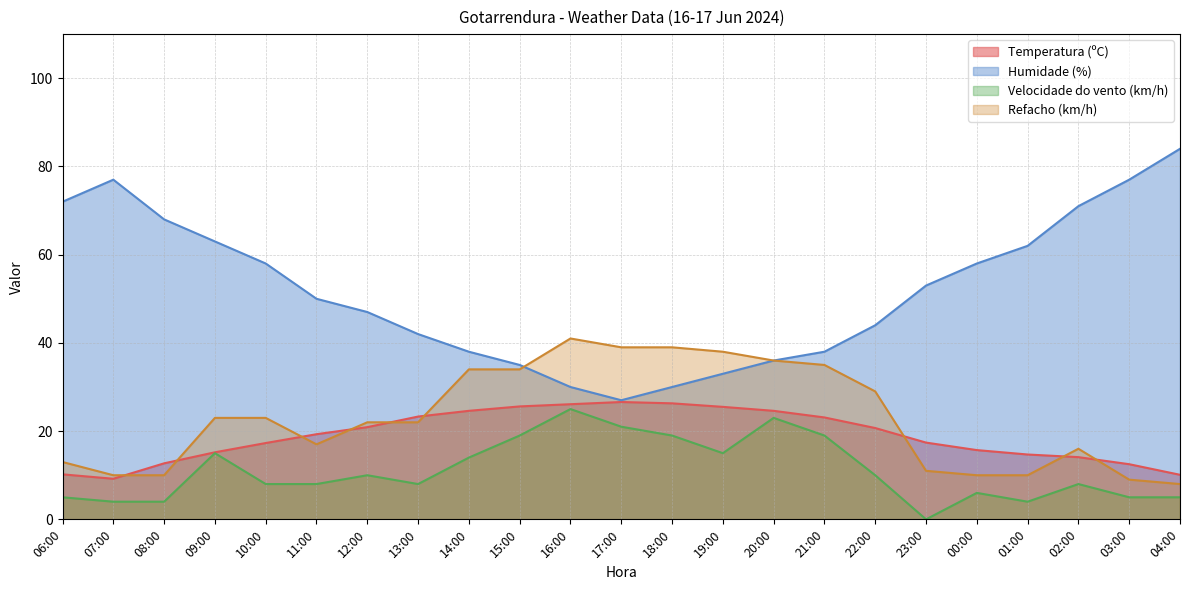

Reading right to left, what are all the values shown in this chart?

Temperatura (ºC): 04:00=10.1	03:00=12.5	02:00=14.1	01:00=14.7	00:00=15.7	23:00=17.4	22:00=20.7	21:00=23.1	20:00=24.6	19:00=25.5	18:00=26.3	17:00=26.6	16:00=26.1	15:00=25.6	14:00=24.6	13:00=23.3	12:00=20.9	11:00=19.3	10:00=17.3	09:00=15.2	08:00=12.7	07:00=9.2	06:00=10.2
Humidade (%): 04:00=84.0	03:00=77.0	02:00=71.0	01:00=62.0	00:00=58.0	23:00=53.0	22:00=44.0	21:00=38.0	20:00=36.0	19:00=33.0	18:00=30.0	17:00=27.0	16:00=30.0	15:00=35.0	14:00=38.0	13:00=42.0	12:00=47.0	11:00=50.0	10:00=58.0	09:00=63.0	08:00=68.0	07:00=77.0	06:00=72.0
Velocidade do vento (km/h): 04:00=5.0	03:00=5.0	02:00=8.0	01:00=4.0	00:00=6.0	23:00=0.0	22:00=10.0	21:00=19.0	20:00=23.0	19:00=15.0	18:00=19.0	17:00=21.0	16:00=25.0	15:00=19.0	14:00=14.0	13:00=8.0	12:00=10.0	11:00=8.0	10:00=8.0	09:00=15.0	08:00=4.0	07:00=4.0	06:00=5.0
Refacho (km/h): 04:00=8.0	03:00=9.0	02:00=16.0	01:00=10.0	00:00=10.0	23:00=11.0	22:00=29.0	21:00=35.0	20:00=36.0	19:00=38.0	18:00=39.0	17:00=39.0	16:00=41.0	15:00=34.0	14:00=34.0	13:00=22.0	12:00=22.0	11:00=17.0	10:00=23.0	09:00=23.0	08:00=10.0	07:00=10.0	06:00=13.0